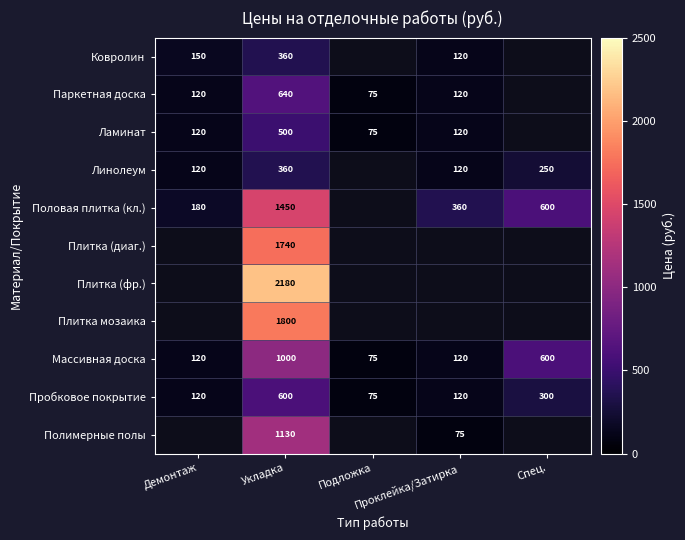

What is the difference between the second highest and minimum values in the Массивная доска series?

525